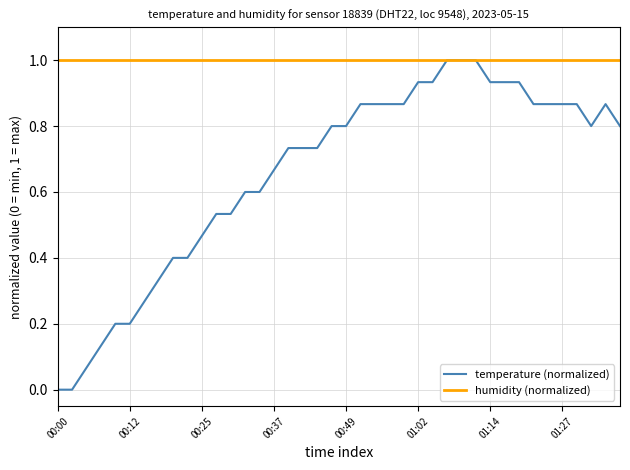

What is the maximum value for humidity (normalized)?

1.0